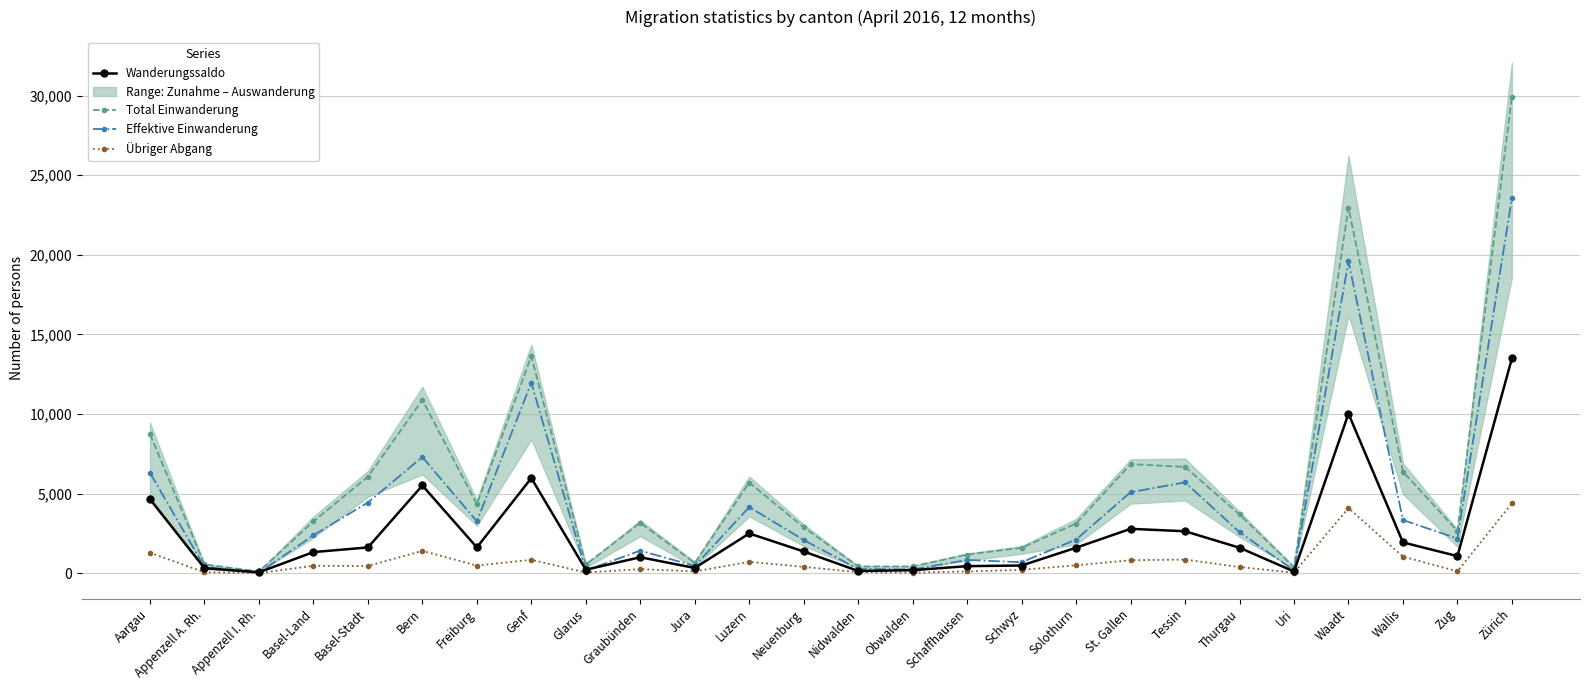

What is the label of the 15th point from the left?

Obwalden